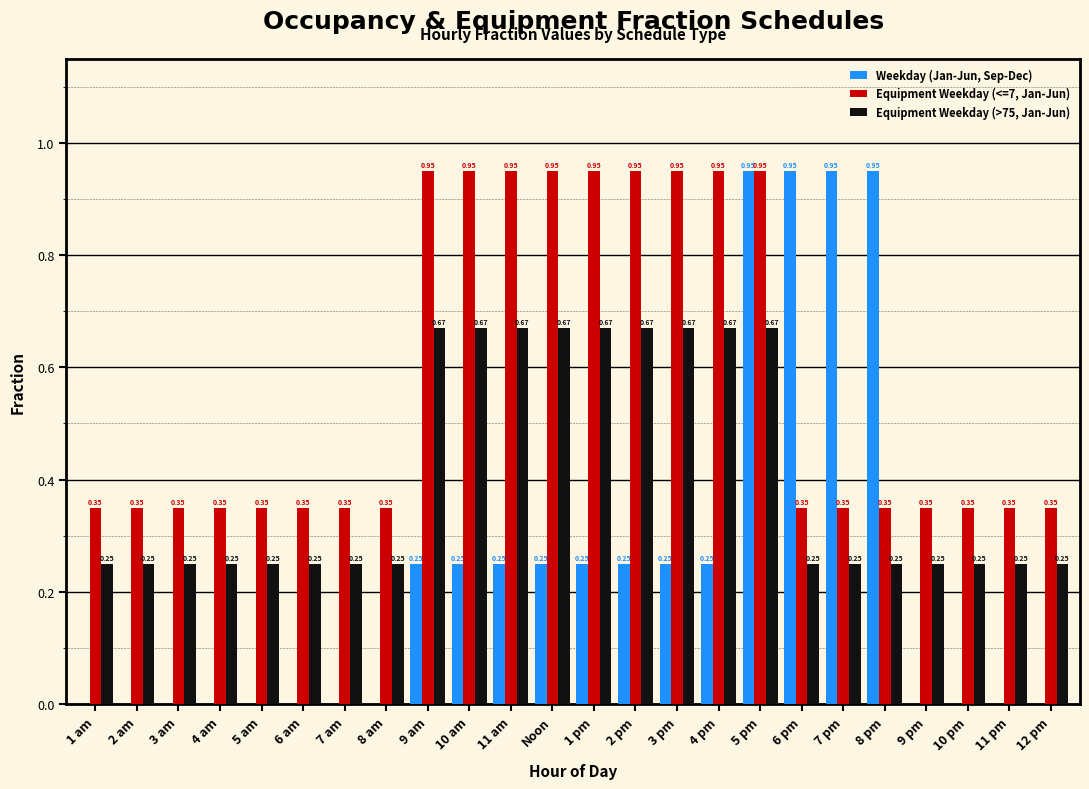

What is the total value across all series at 9 pm?

0.6